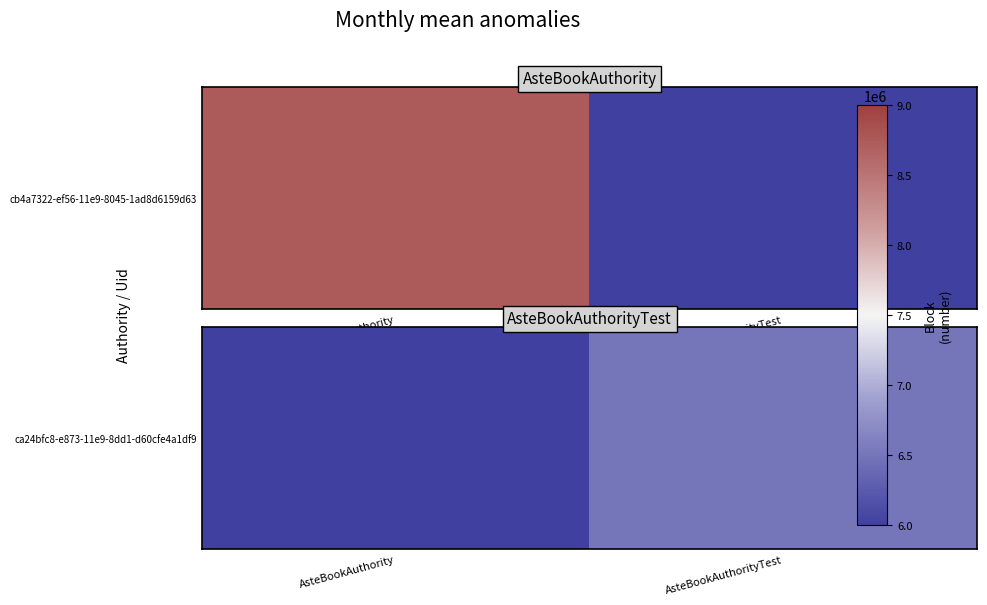

What is the change in value from AsteBookAuthority to AsteBookAuthorityTest?

+6510833